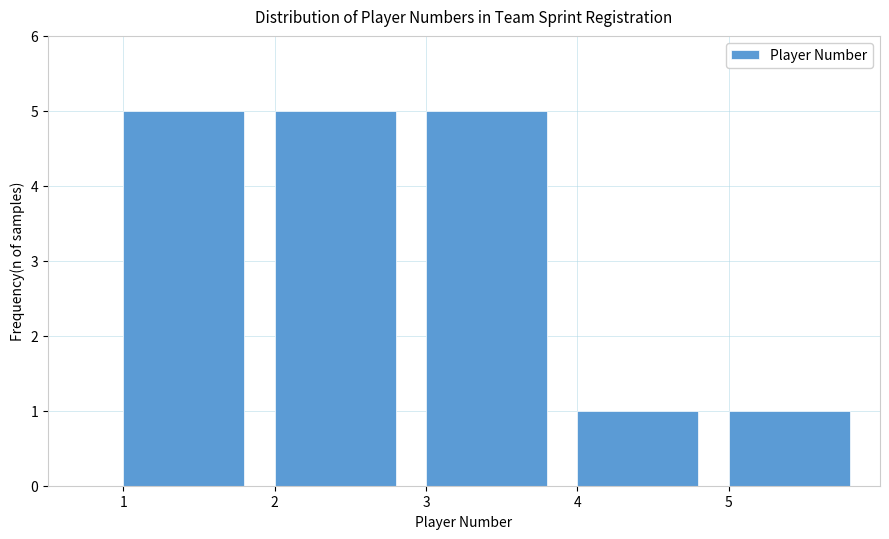

Reading left to right, list every bar in this chart as the range it spans on the x-axis followed by its height. The values are not printed on the chart, so give them approximately, as read against the axis.

1 to 2: 5
2 to 3: 5
3 to 4: 5
4 to 5: 1
5 to 6: 1